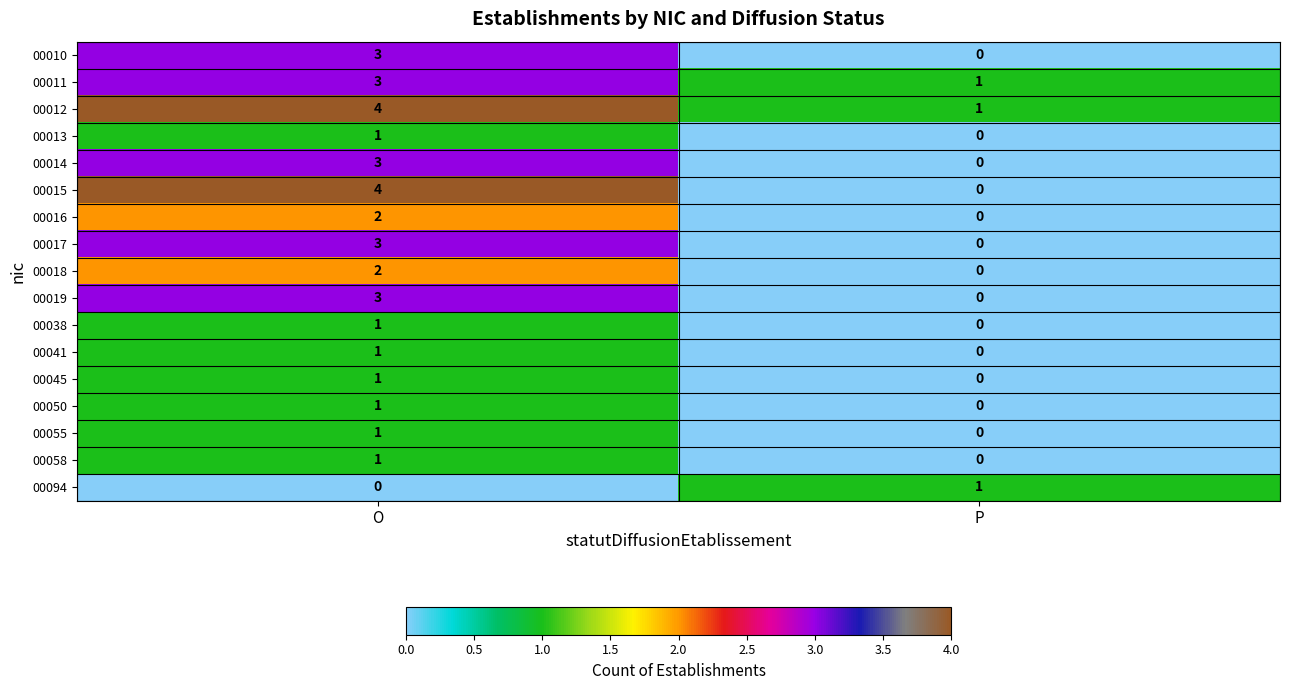

At how many categories does at least one series exceed 0?

2